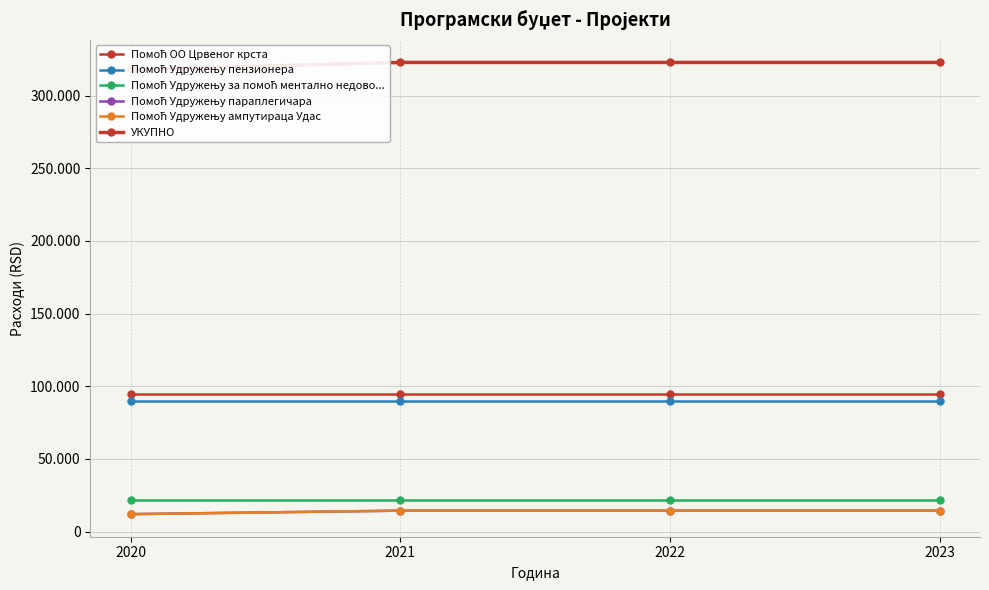

At which category is the sum across all series the highest?

2021